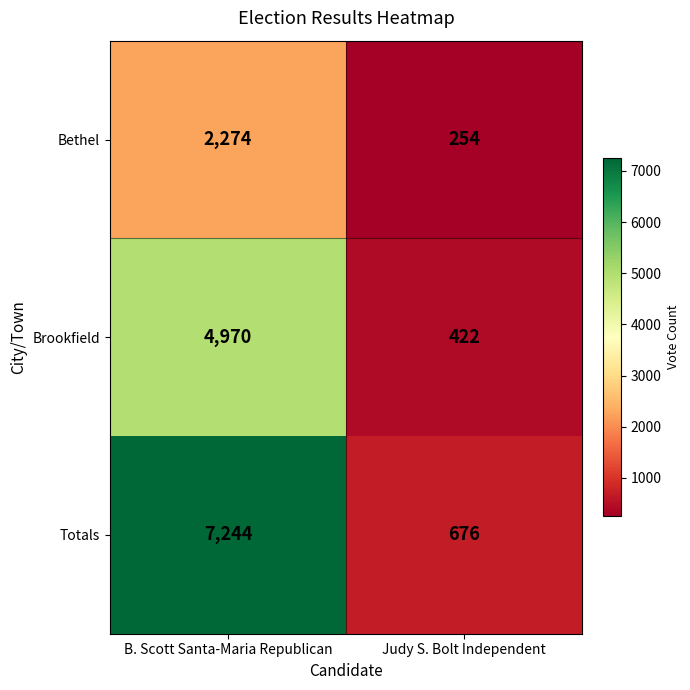

The Brookfield series shows 422 at Judy S. Bolt Independent. True or false?

True